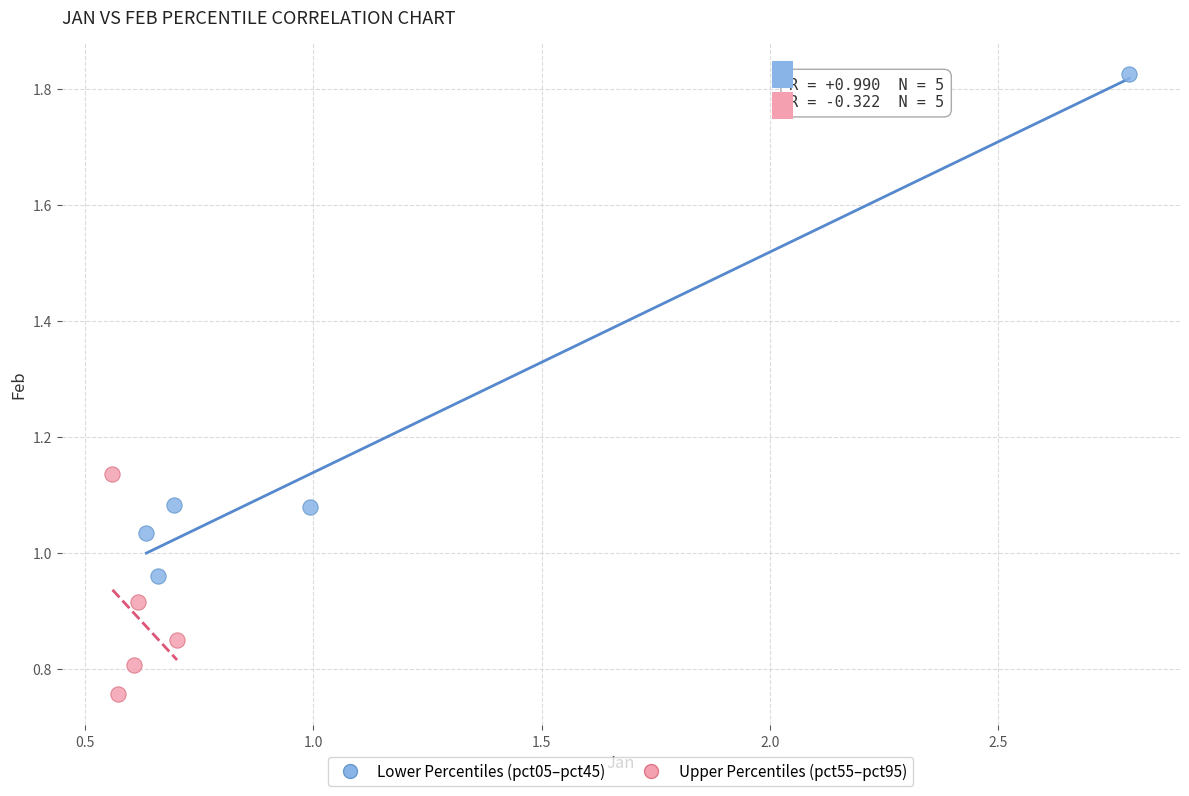

Which series reaches the maximum Y coordinate?

Lower Percentiles (pct05–pct45)